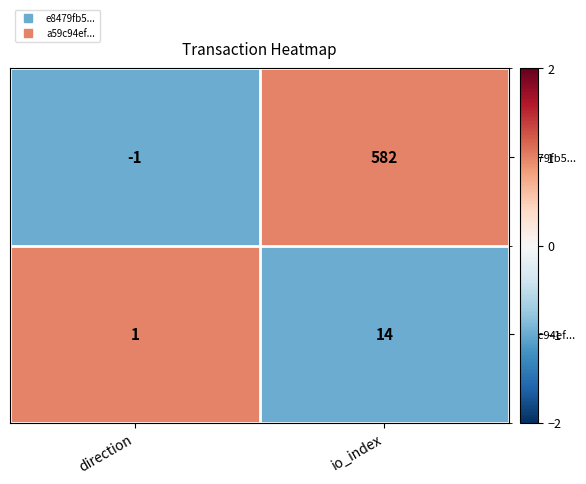

Reading right to left, list all the values displayed in this chart.

e8479fb5...: 582	-1
a59c94ef...: 14	1